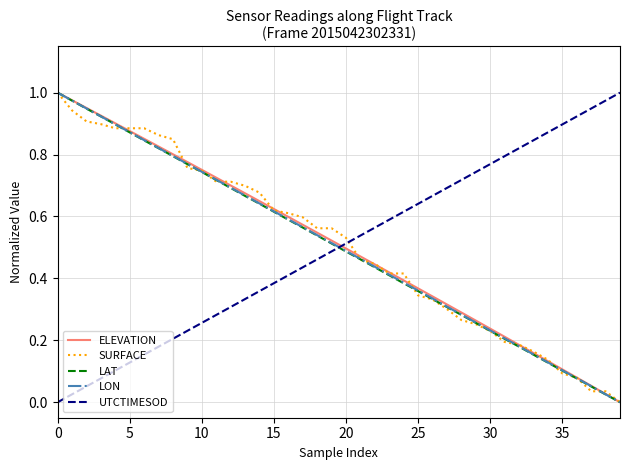

After their last crossing, which series has the higher values: UTCTIMESOD or ELEVATION?

UTCTIMESOD